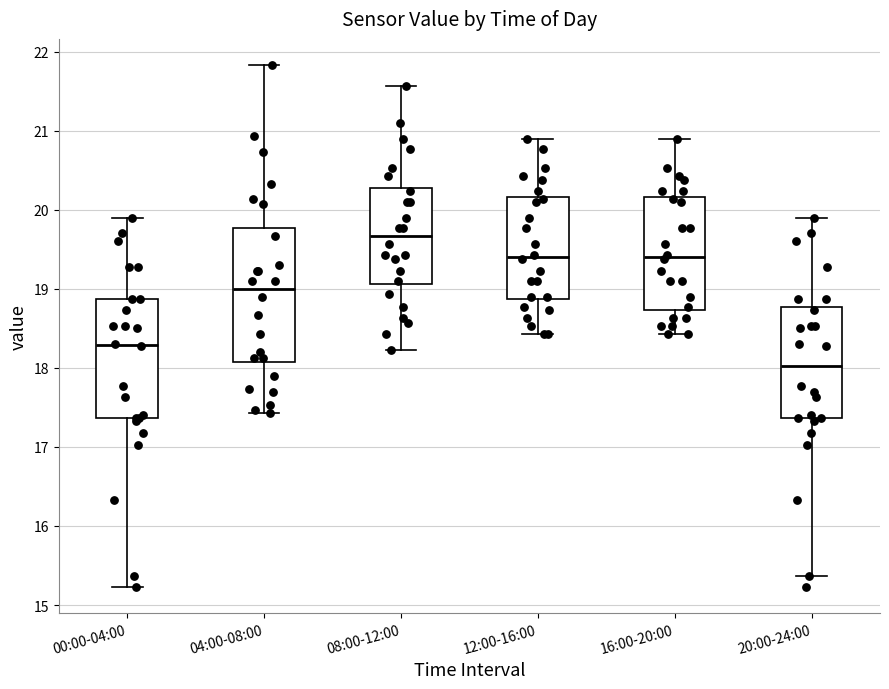

Reading left to right, read every box against the y-axis: the position of its median line, the range the box covers, and the ends of its whiskers. The values are not printed on the chart, so give them approximately, as read against the axis.

00:00-04:00: median 18.3, box 17.4 to 18.9, whiskers 15.2 to 19.9
04:00-08:00: median 19.0, box 18.1 to 19.8, whiskers 17.4 to 21.8
08:00-12:00: median 19.7, box 19.1 to 20.3, whiskers 18.2 to 21.6
12:00-16:00: median 19.4, box 18.9 to 20.2, whiskers 18.4 to 20.9
16:00-20:00: median 19.4, box 18.7 to 20.2, whiskers 18.4 to 20.9
20:00-24:00: median 18.0, box 17.4 to 18.8, whiskers 15.4 to 19.9